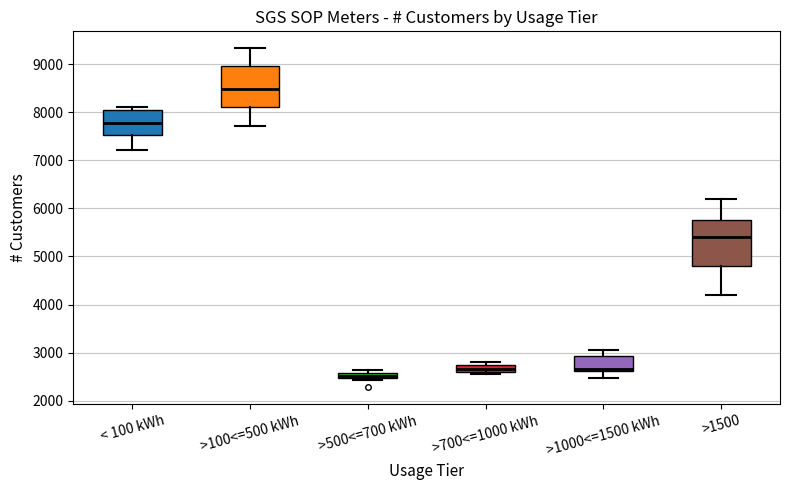

Comparing the boxes themselves (not the whiskers), which one is the tallest?

>1500